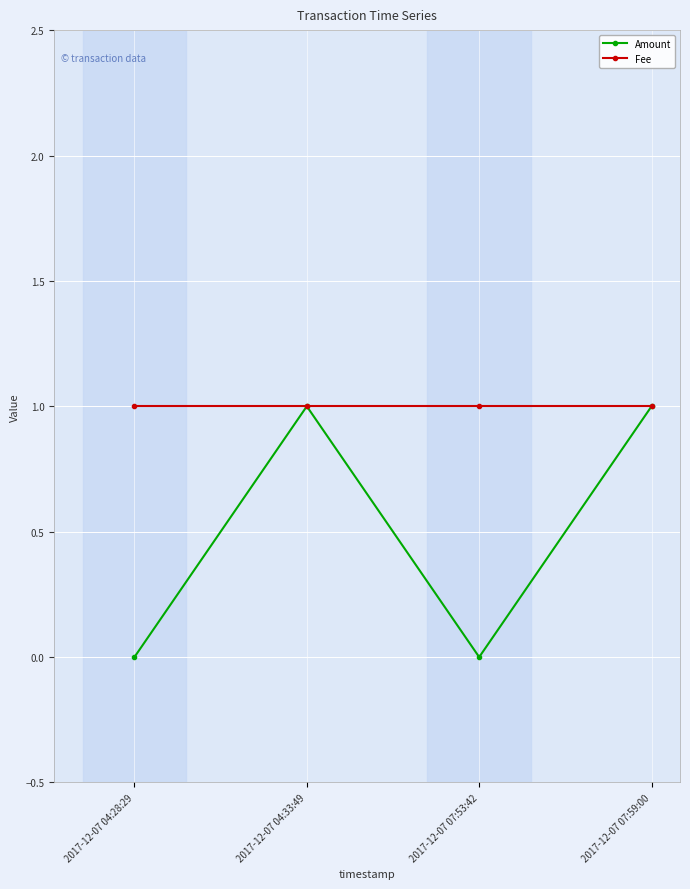

At which category does Amount reach its first local peak?

2017-12-07 04:33:49